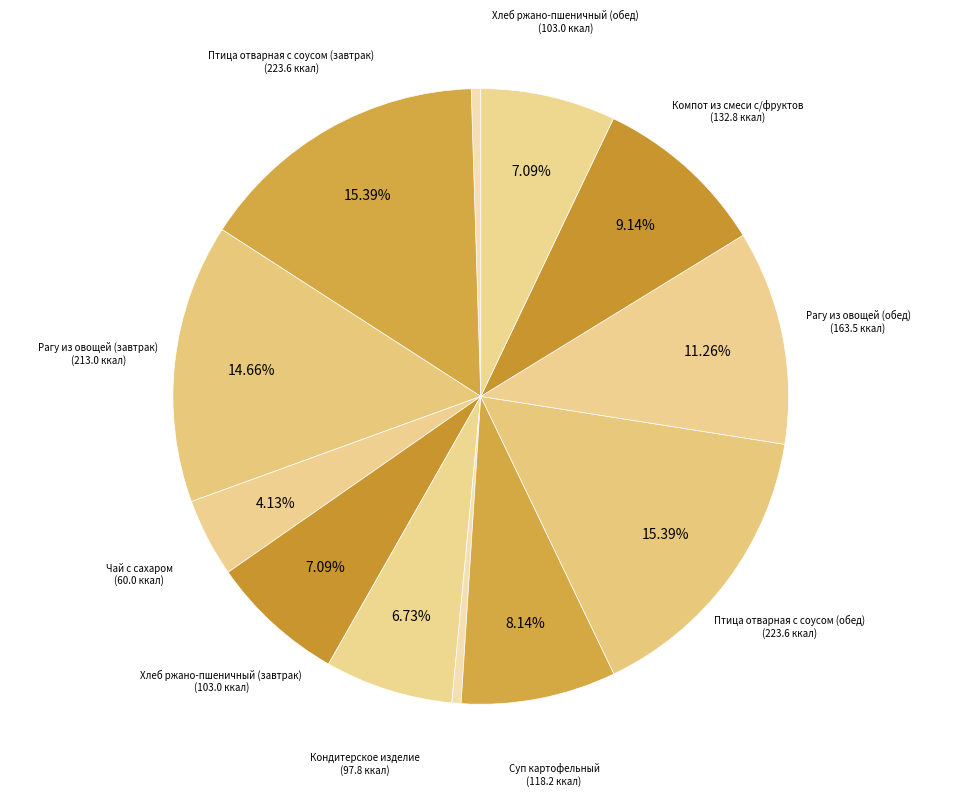

Count the number of slices in the pie.

12